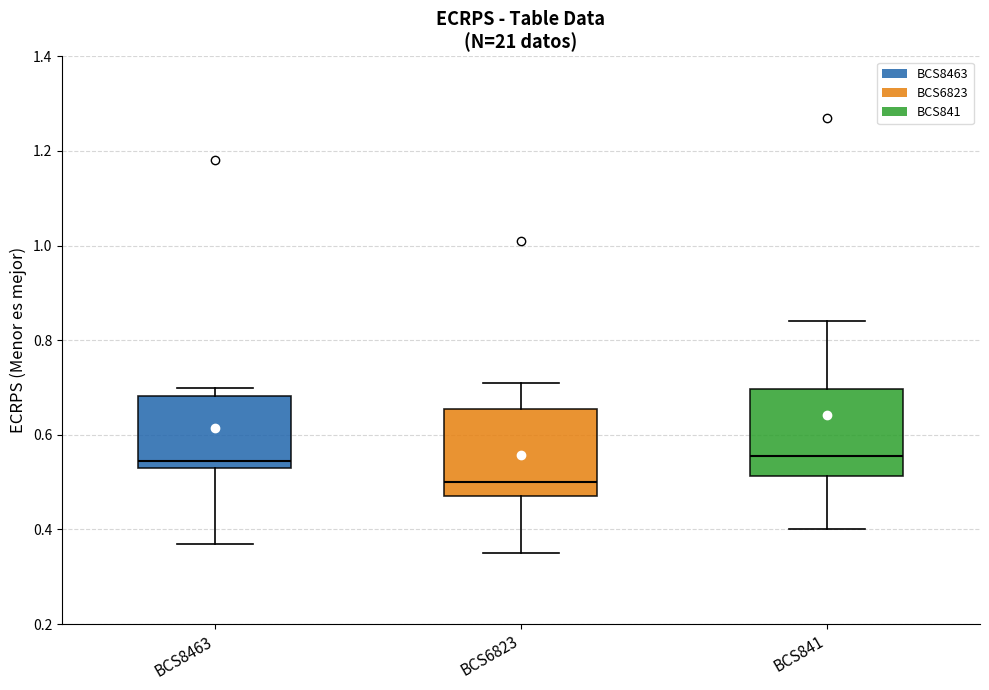

Which box has the lowest median line?

BCS6823